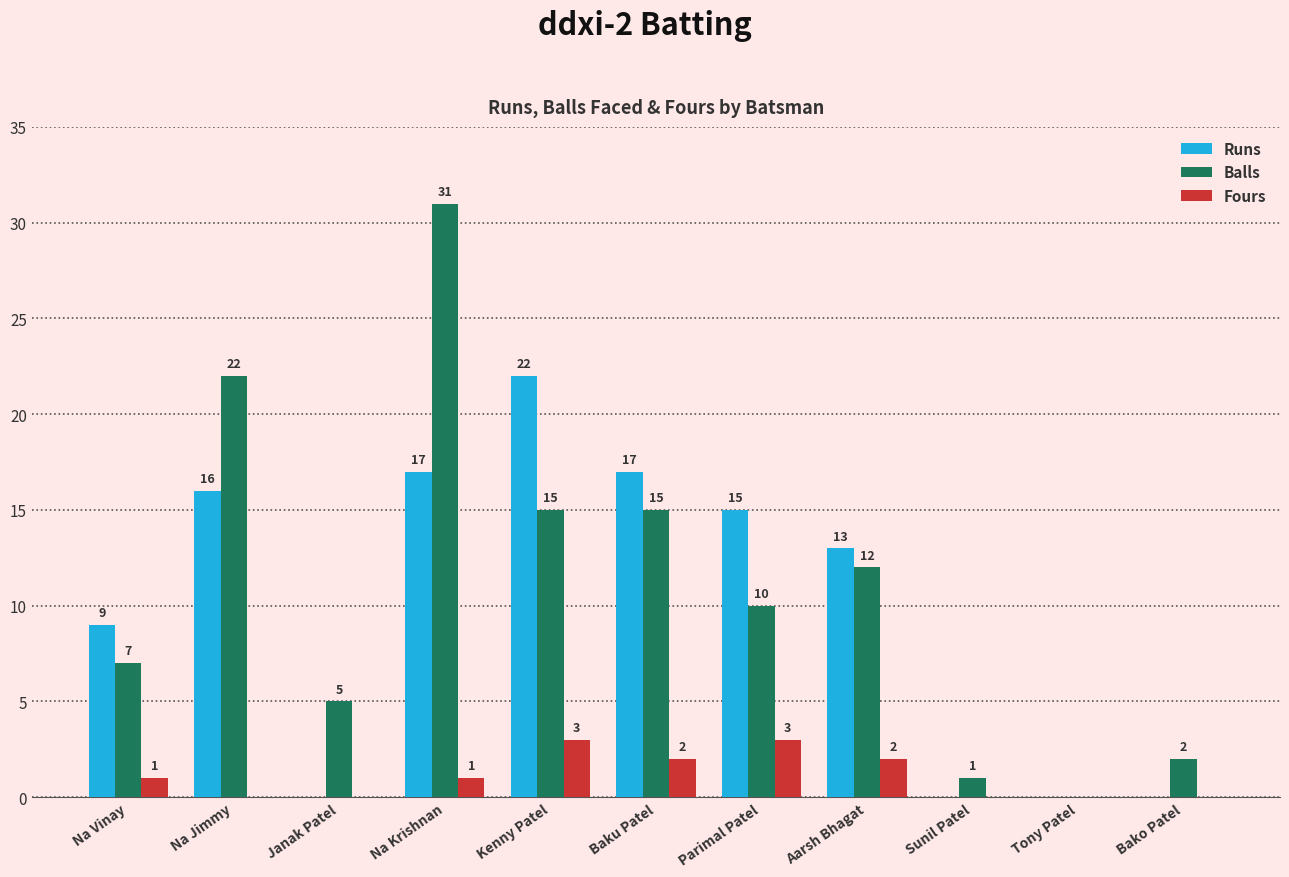

What is the sum of all Balls values?

120